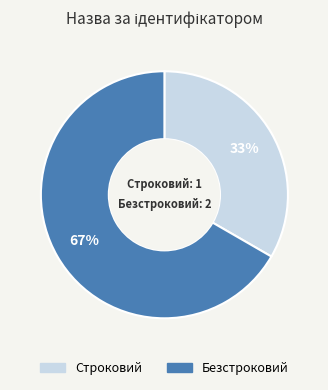

To the nearest percent, what is the combined percentage of Безстроковий and Строковий?

100%